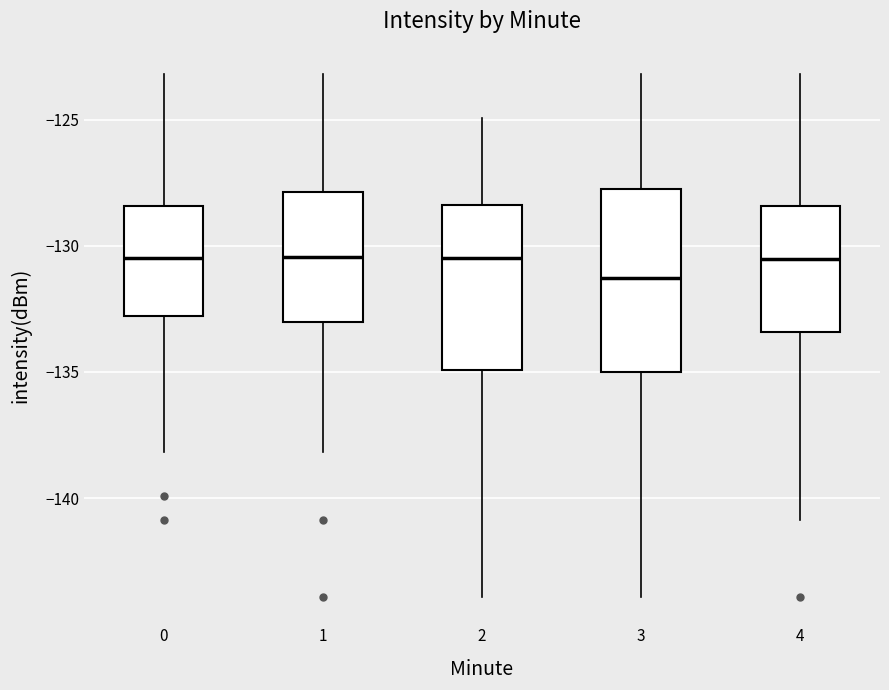

Reading left to right, transcribe this box plot: for each box, give where its median line is, the range the box spans, and where its two whiskers end, as read against the y-axis. The values are not printed on the chart, so give them approximately, as read against the axis.

0: median -130.5, box -133.0 to -128.5, whiskers -138.0 to -123.0
1: median -130.5, box -133.0 to -128.0, whiskers -138.0 to -123.0
2: median -130.5, box -135.0 to -128.5, whiskers -144.0 to -125.0
3: median -131.5, box -135.0 to -128.0, whiskers -144.0 to -123.0
4: median -130.5, box -133.5 to -128.5, whiskers -141.0 to -123.0